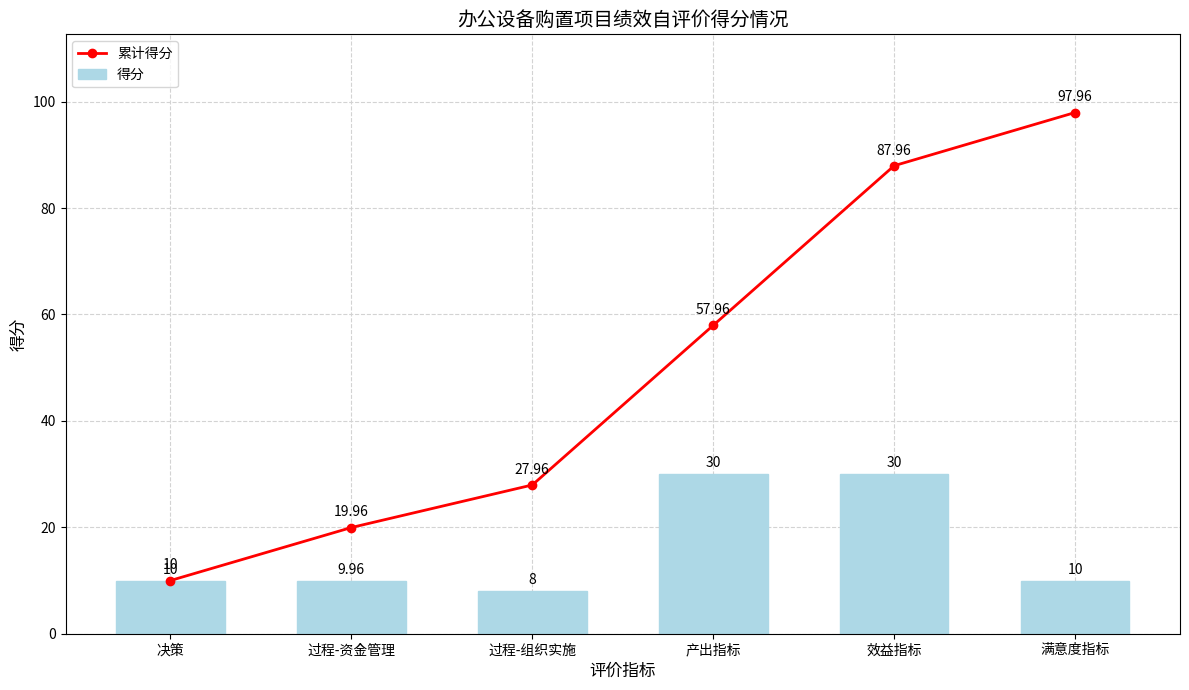

At which label is 累计得分 closest to 53?

产出指标